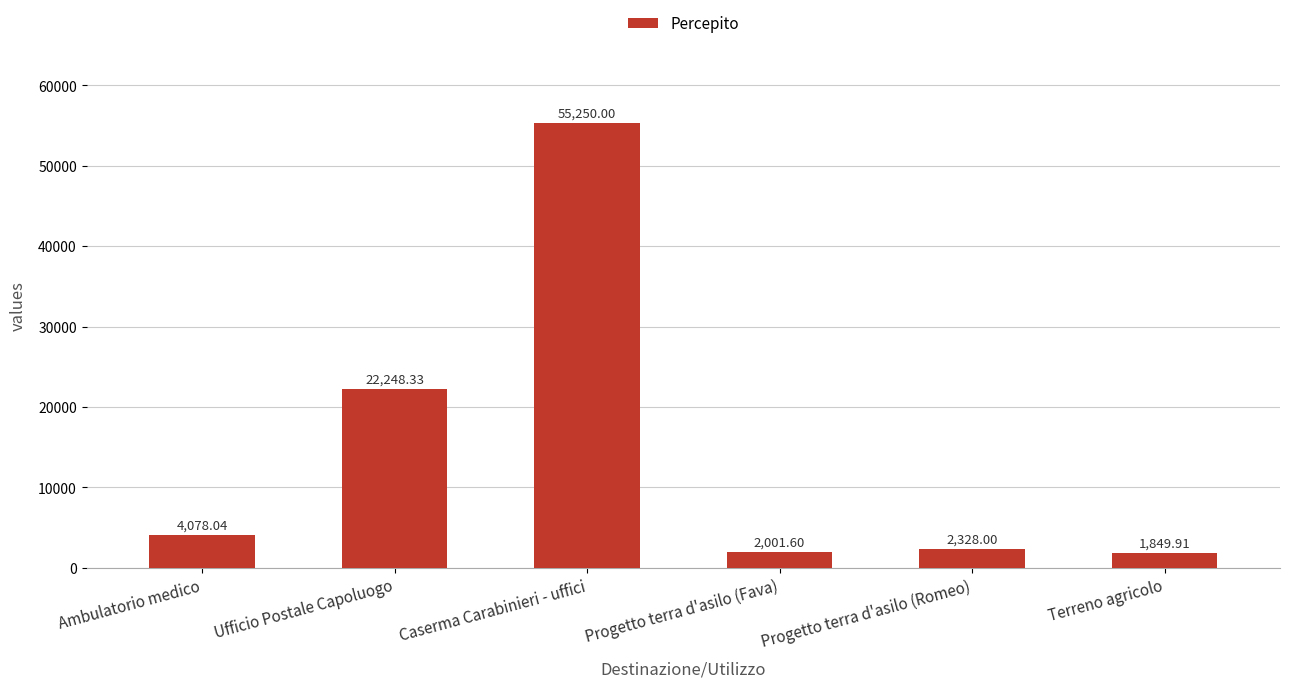

What is the average value?

14626.0